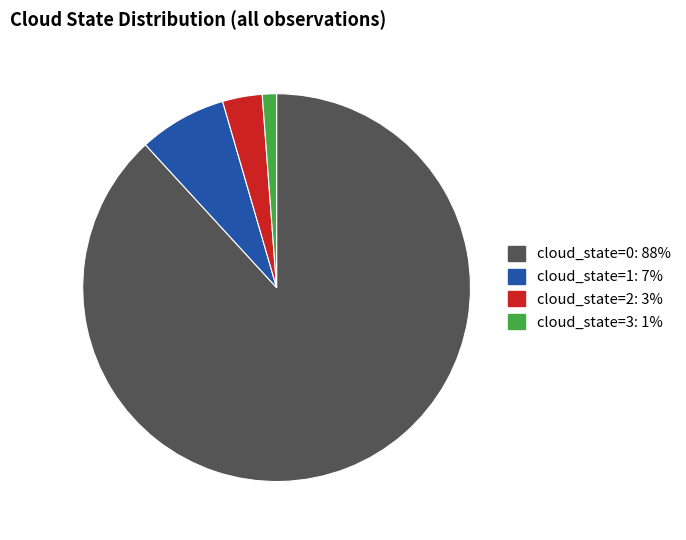

Is the sum of cloud_state=3 and cloud_state=0 greater than half?

Yes